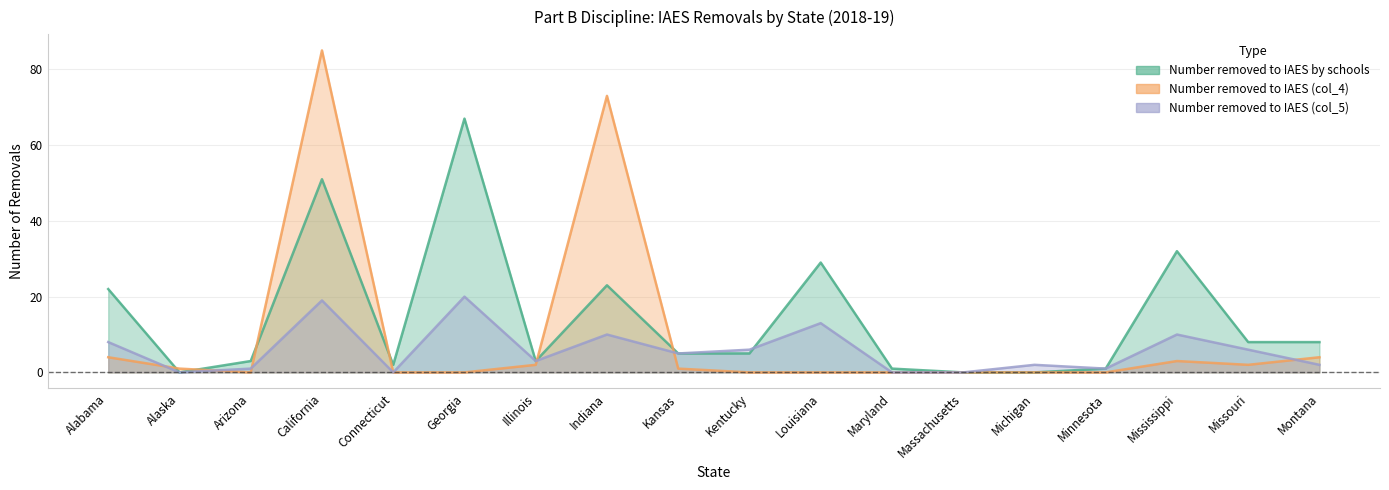

At which category is the sum across all series the highest?

California